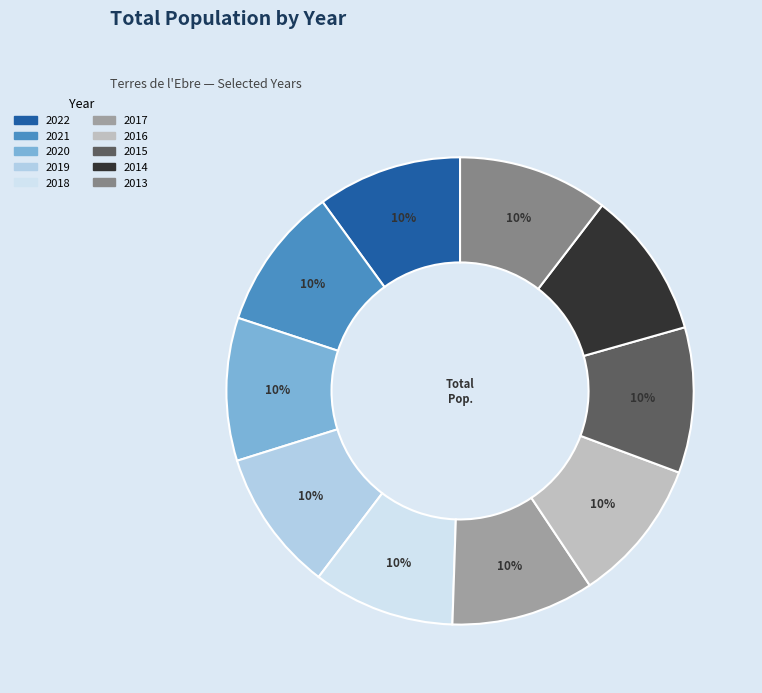

To the nearest percent, what percentage of the pie is 2016?

10%